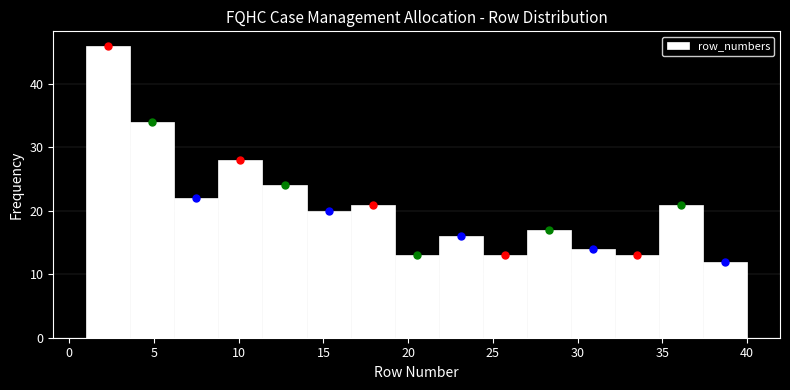

Reading left to right, list every bar in this chart as the range it spans on the x-axis followed by its height. Neither the bar edges nor the heights are printed on the chart, so give them approximately, as read against the axes.

1.0 to 3.6: 46
3.6 to 6.2: 34
6.2 to 8.8: 22
8.8 to 11.4: 28
11.4 to 14.0: 24
14.0 to 16.6: 20
16.6 to 19.2: 21
19.2 to 21.8: 13
21.8 to 24.4: 16
24.4 to 27.0: 13
27.0 to 29.6: 17
29.6 to 32.2: 14
32.2 to 34.8: 13
34.8 to 37.4: 21
37.4 to 40.0: 12